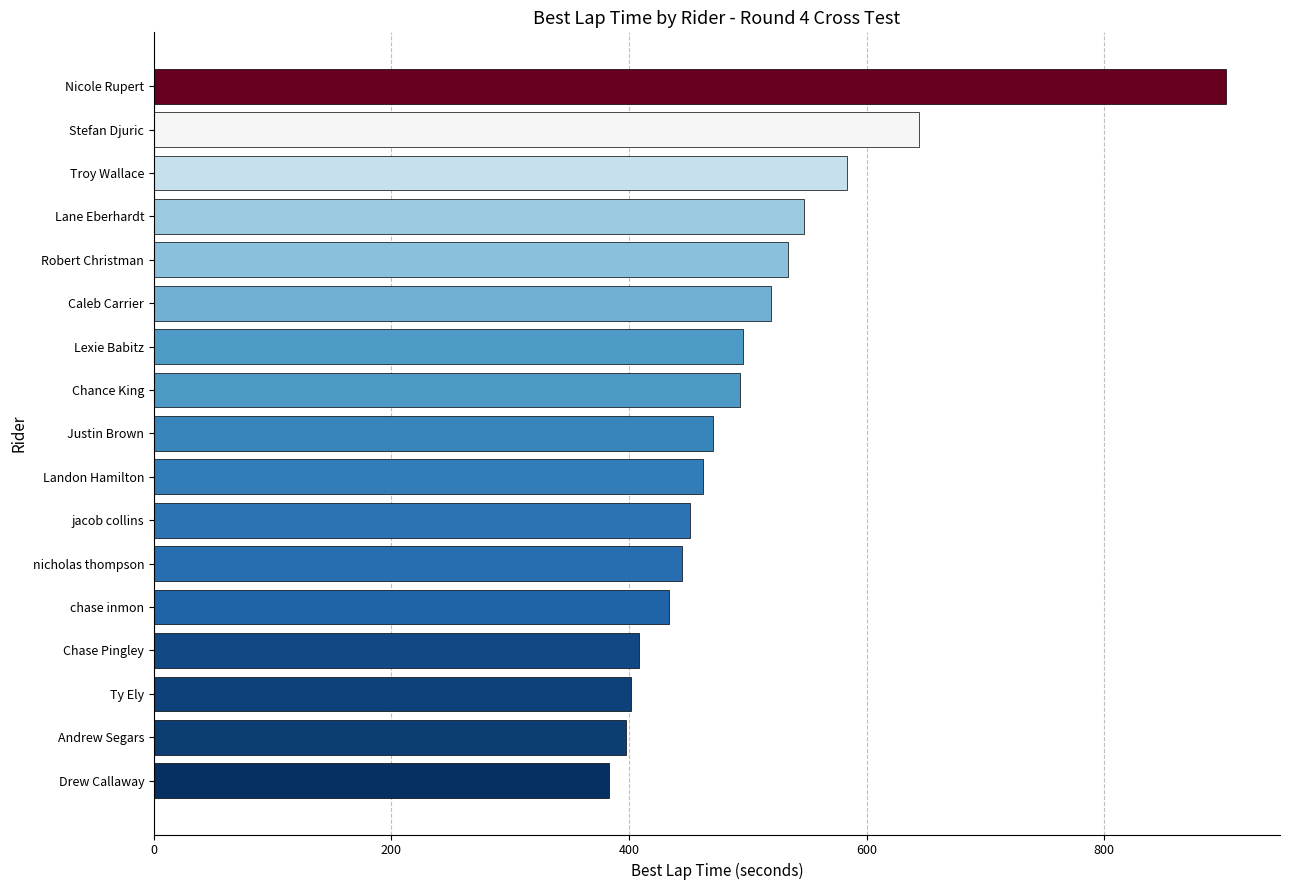

The chart shows a value of 434.0 at chase inmon. True or false?

True